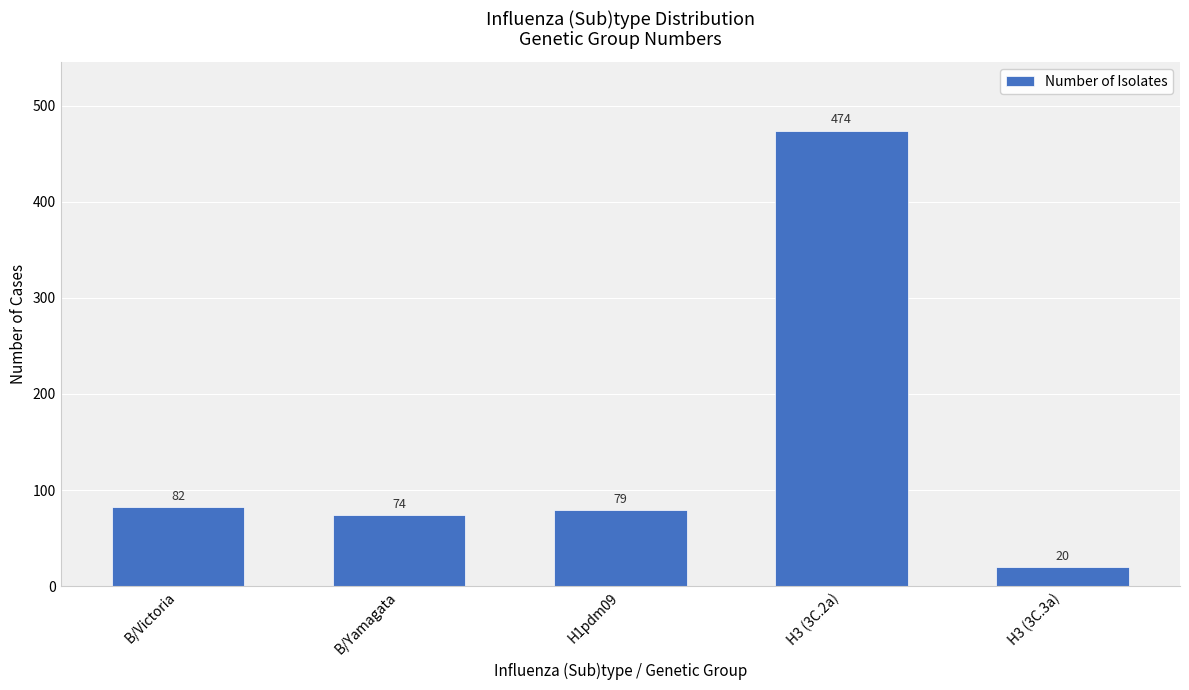

List the labels in order of value, smallest first.

H3 (3C.3a), B/Yamagata, H1pdm09, B/Victoria, H3 (3C.2a)